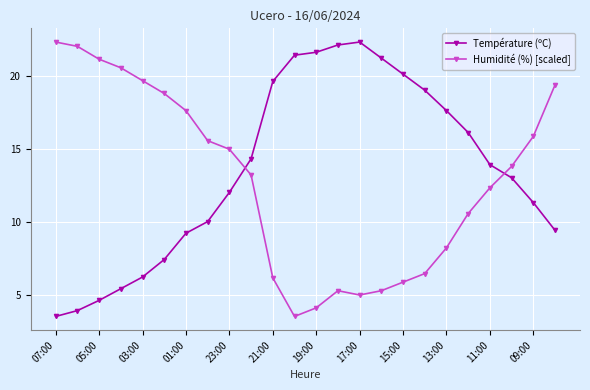

True or false: Température (ºC) has more than 2 points higher than both neighbors.

False